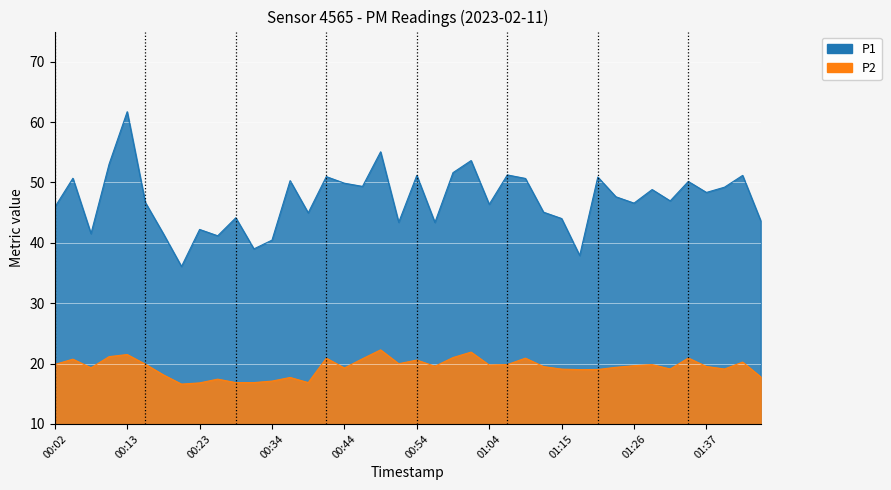

At which category is the sum across all series the highest?

00:13